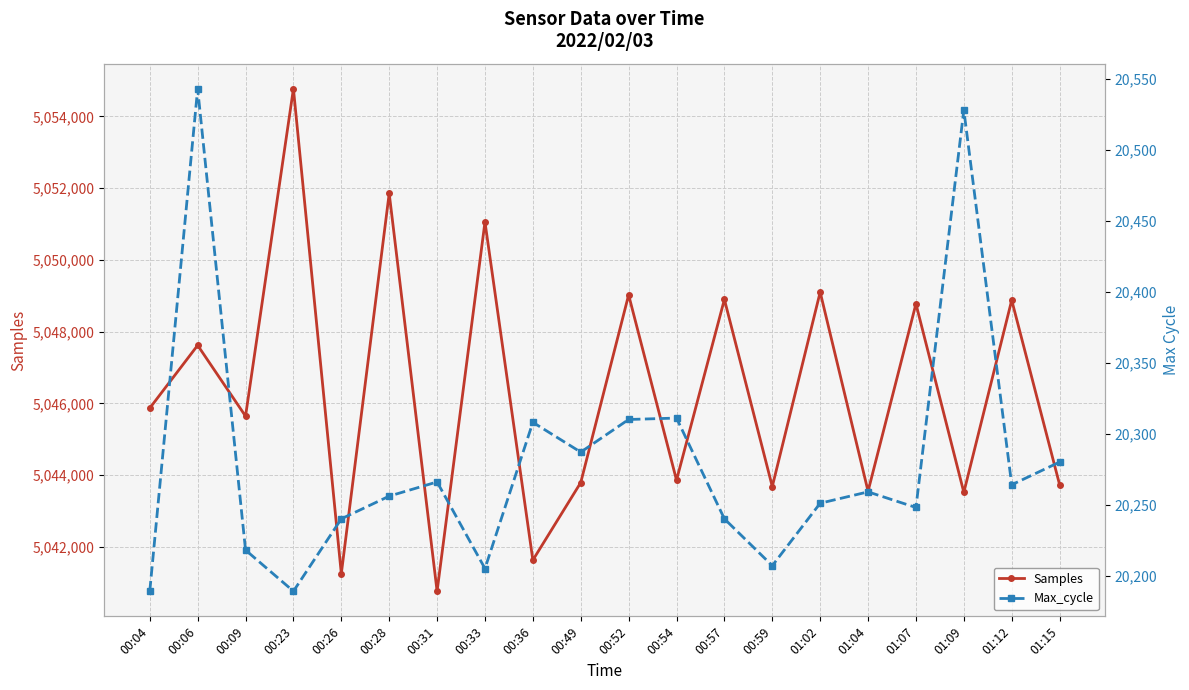

What is the difference between the second highest and second lowest values in the Max_cycle series?

339